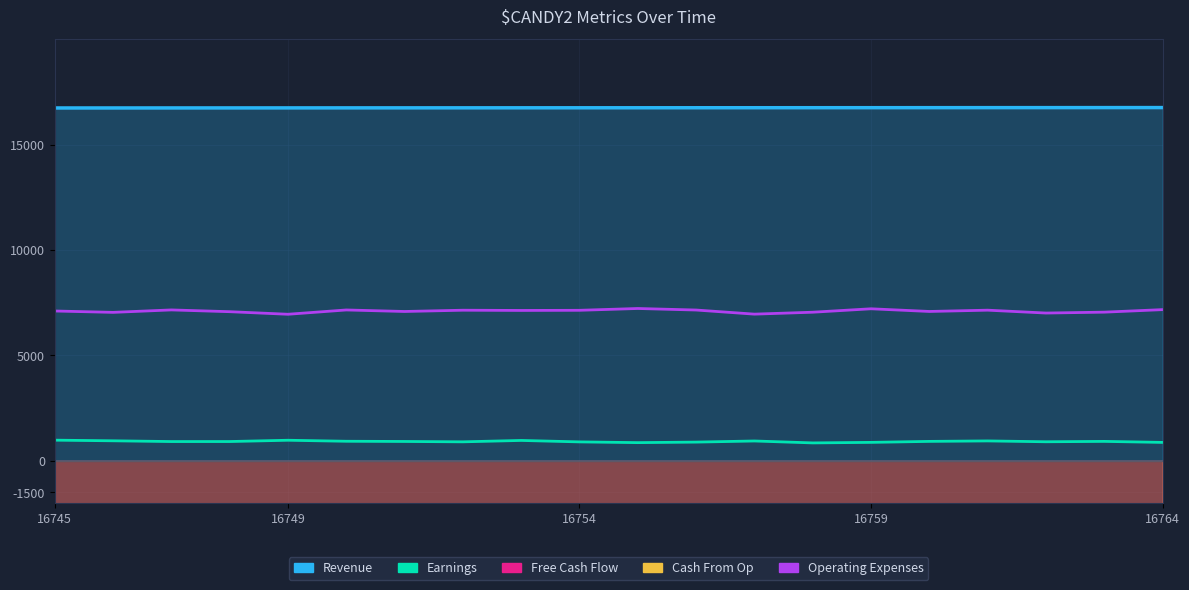

True or false: Operating Expenses has more than 2 interior local peaks.

True